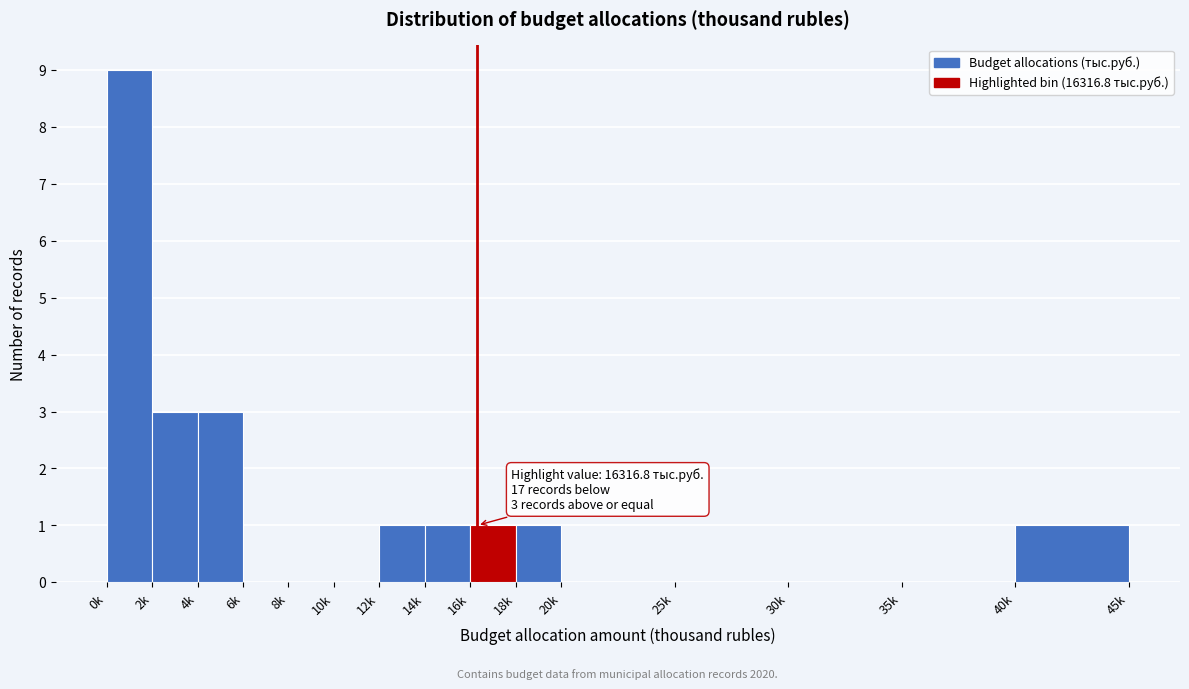

Reading left to right, what are all the values shown in this chart?

0k=9	2k=3	4k=3	6k=0	8k=0	10k=0	12k=1	14k=1	16k=1	18k=1	20k=0	25k=0	30k=0	35k=0	40k=1